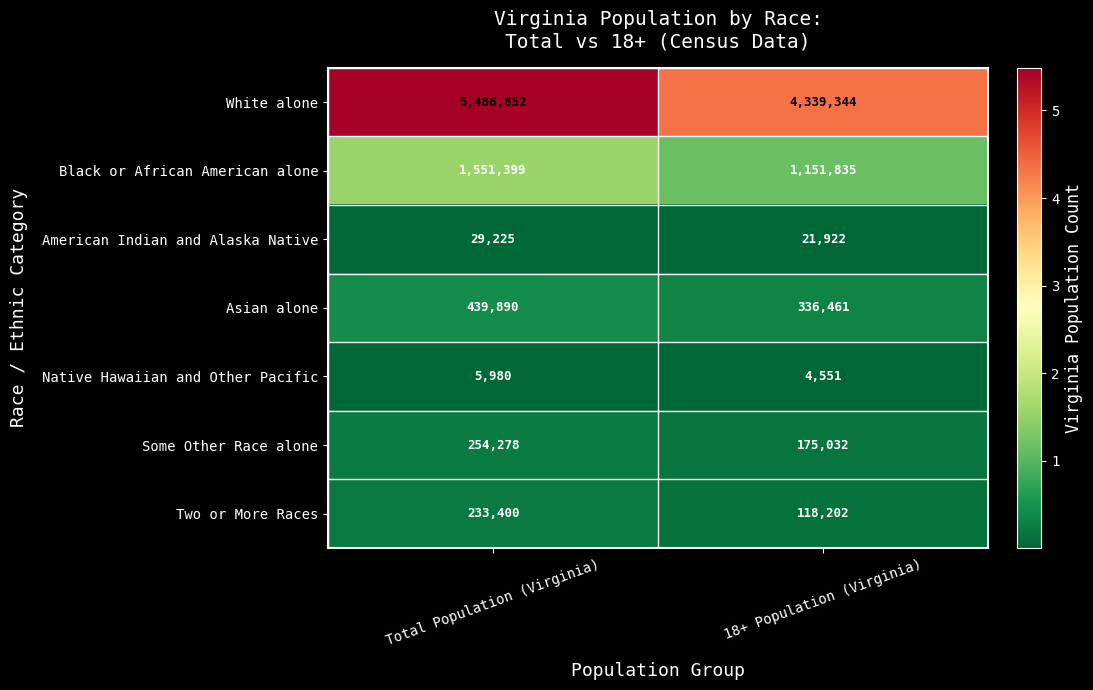

What is the sum of all Black or African American alone values?

2703234